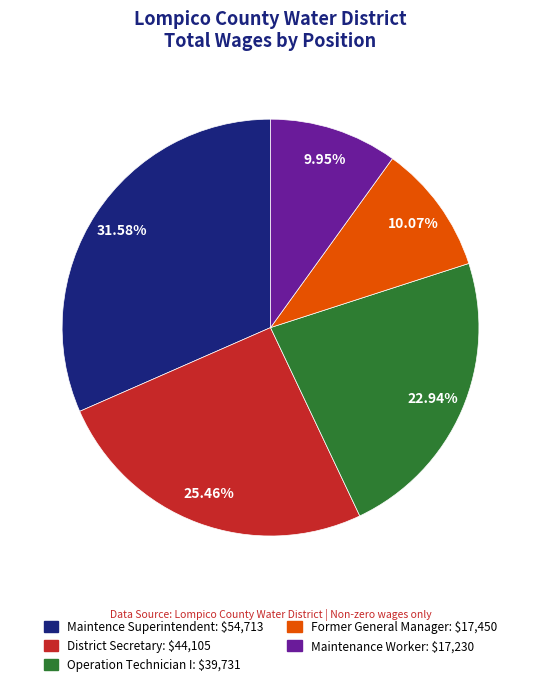

To the nearest percent, what is the average slice percentage?

20%